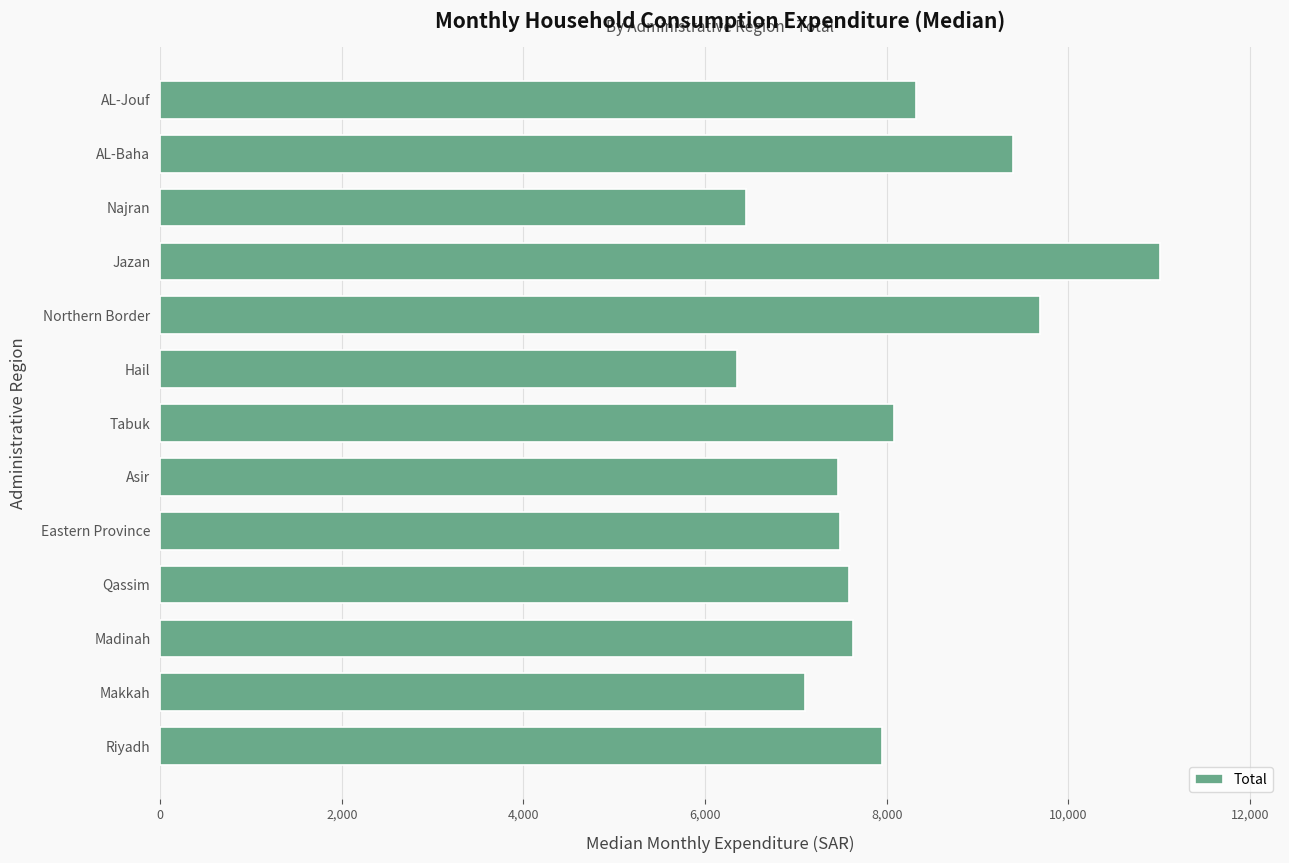

True or false: the data shows 6490 at AL-Baha.

False